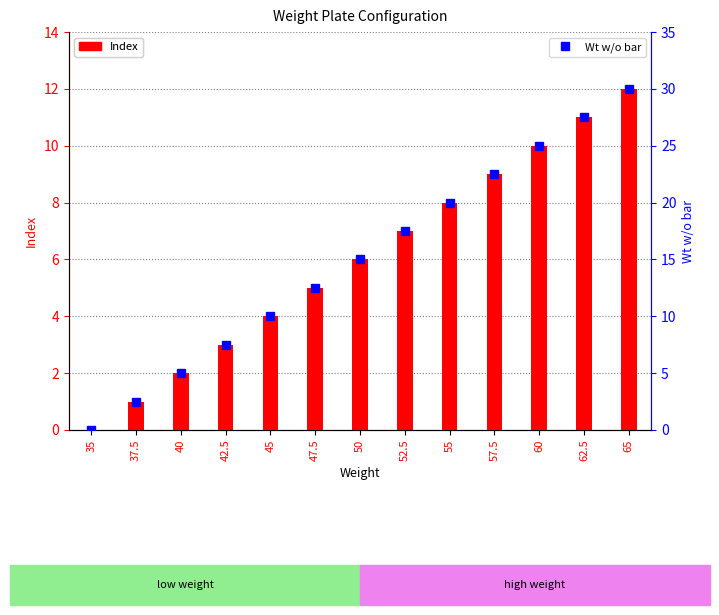

The Wt w/o bar series shows 8.4 at 62.5. True or false?

False